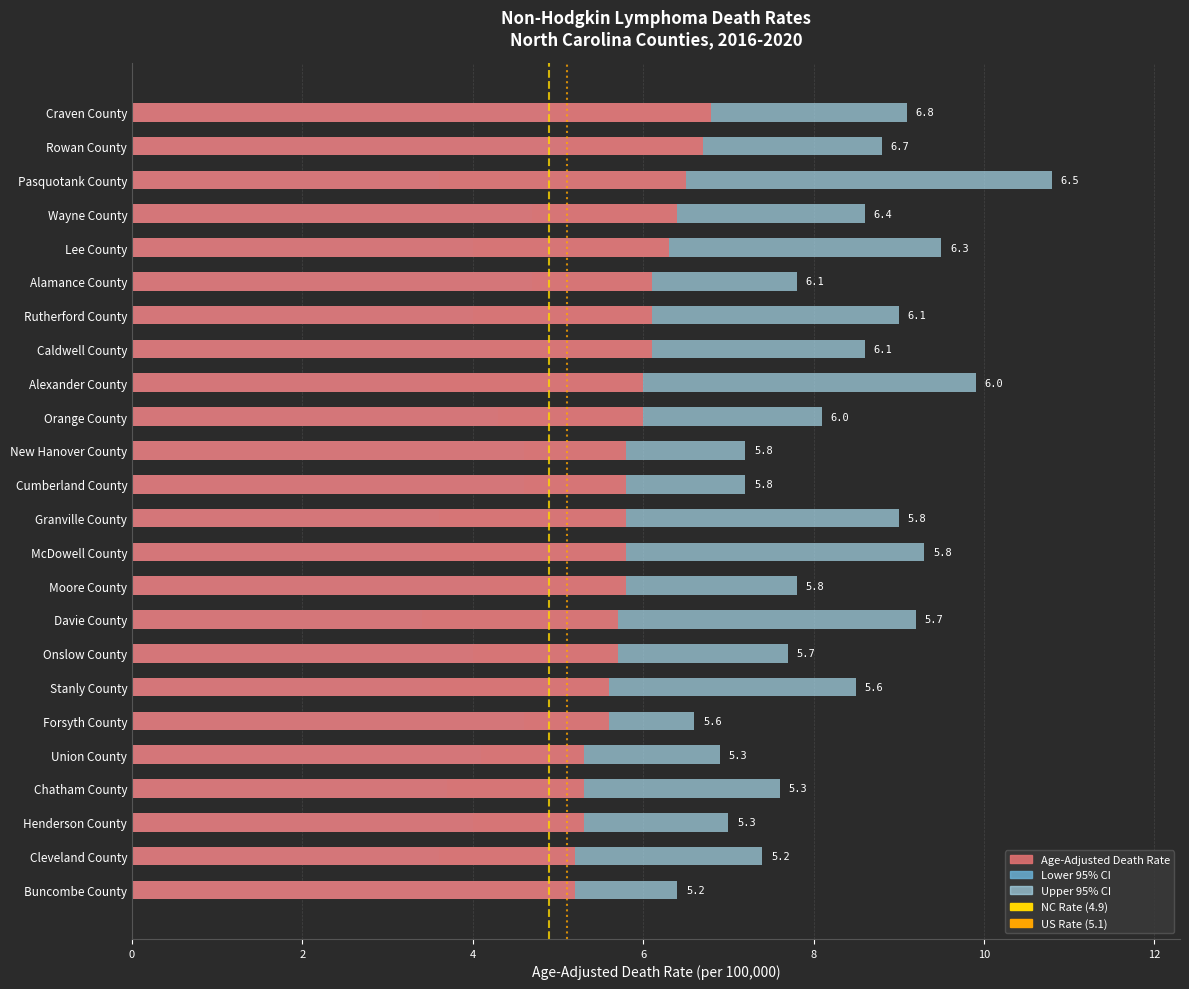

What is the total value across all series at Davie County?

18.3